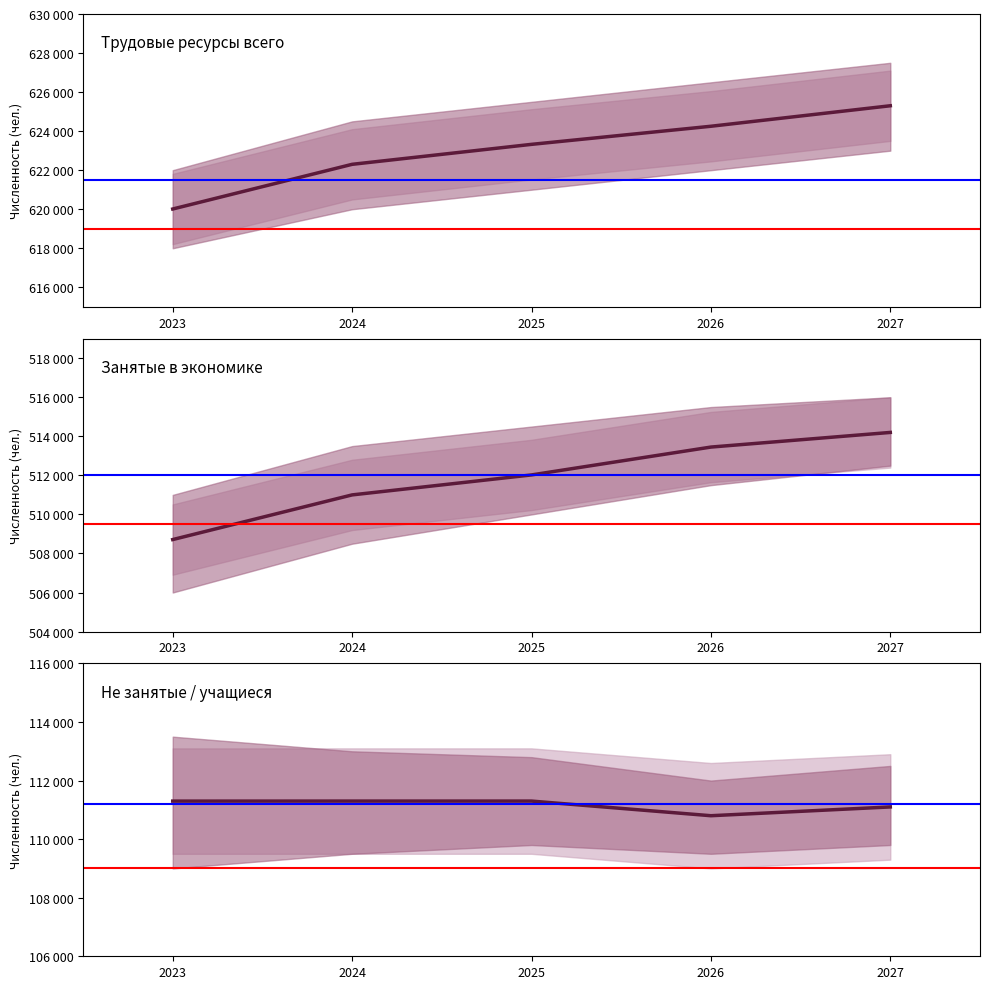

Rank the series by their average value, from lowest to highest.

Не занятые / учащиеся, Занятые в экономике, Трудовые ресурсы всего